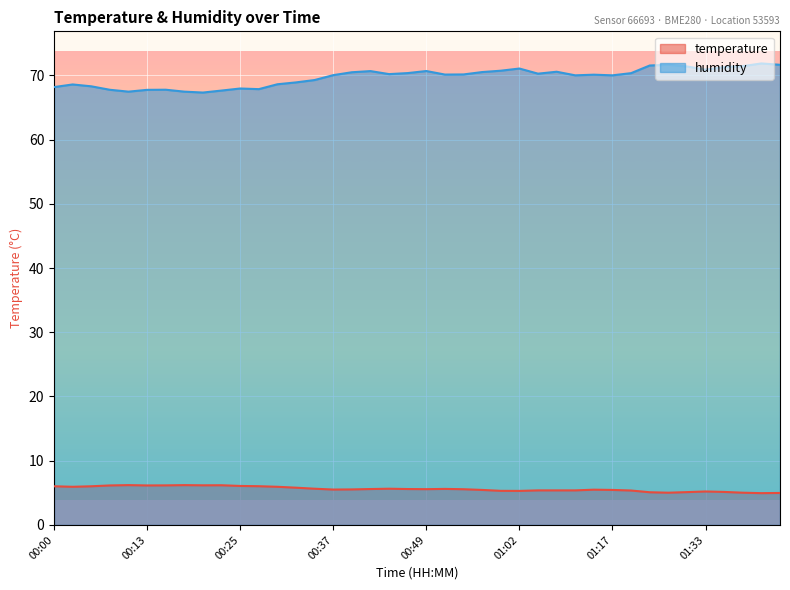

What is the label of the 23rd point from the right?

00:42